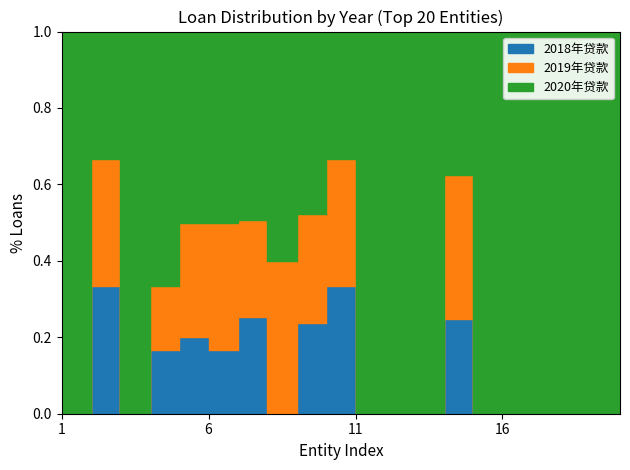

Count the number of categories in the chart.

20